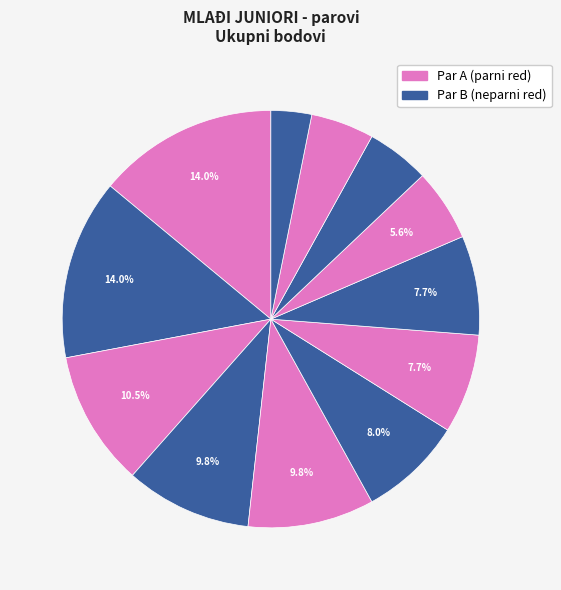

How many slices are in this pie chart?

12